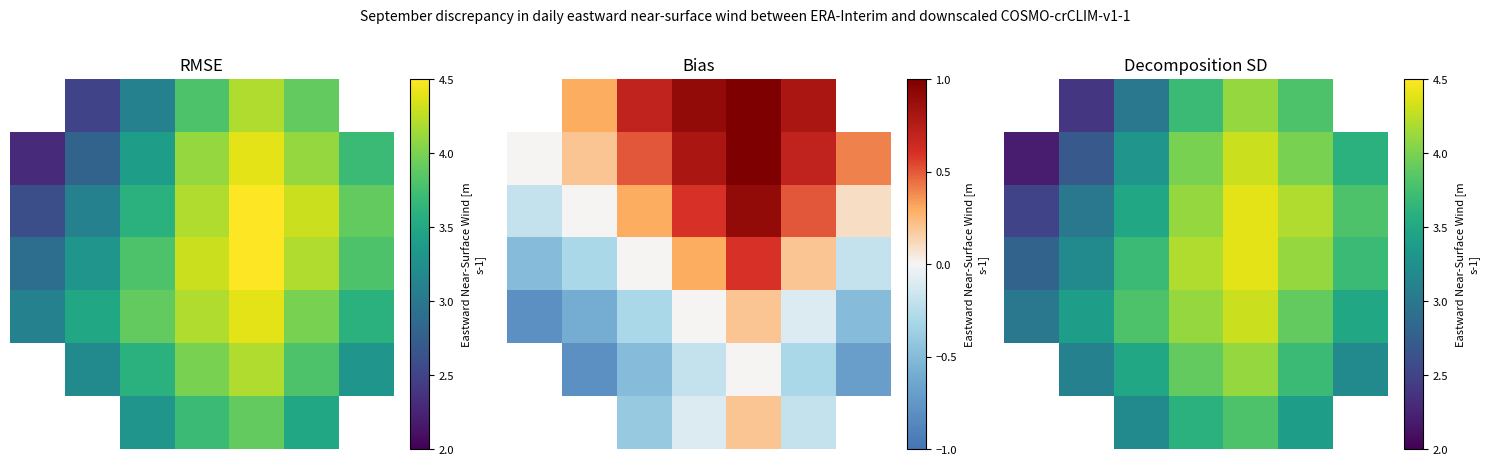

What is the lowest value of the 2 series?

2.5